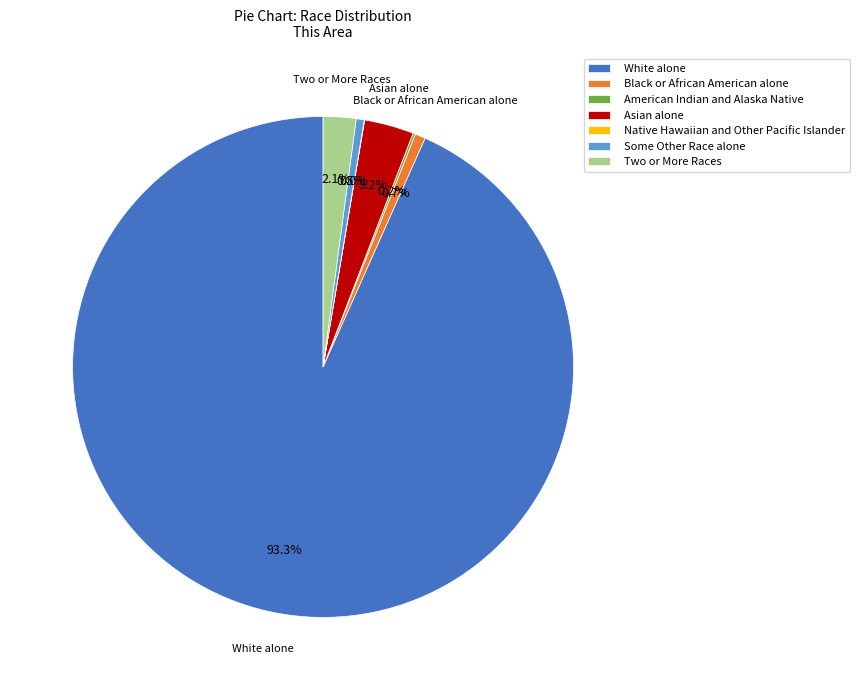

To the nearest percent, what is the average slice percentage?

14%